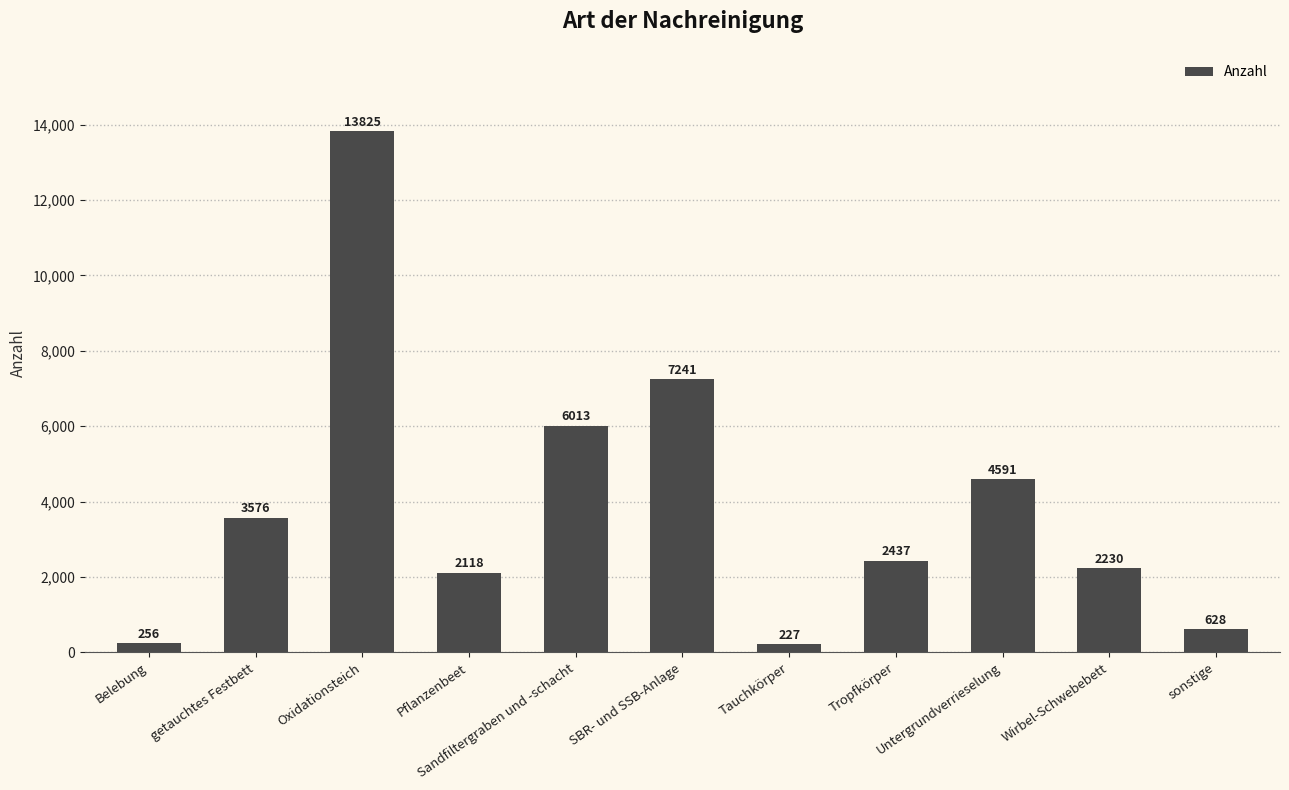

What is the sum of the values at Tauchkörper and Tropfkörper?

2664